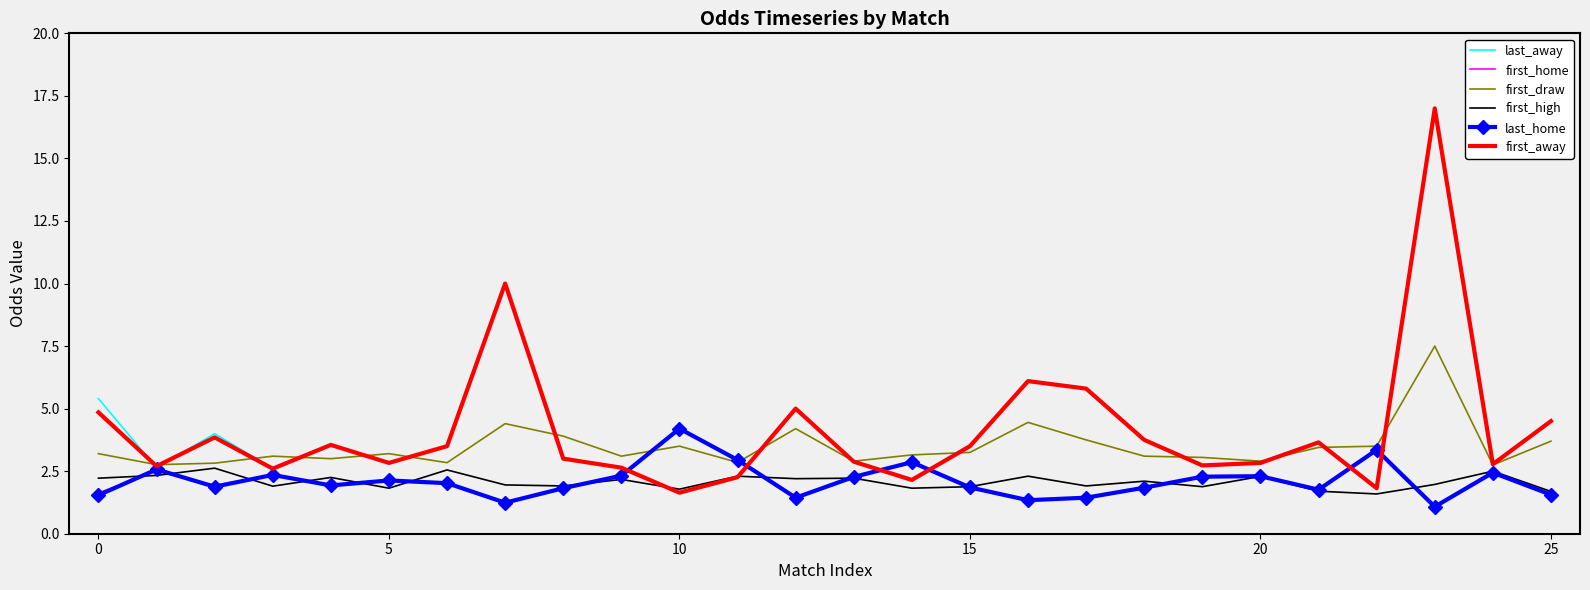

What is the maximum value shown in the chart?

17.0